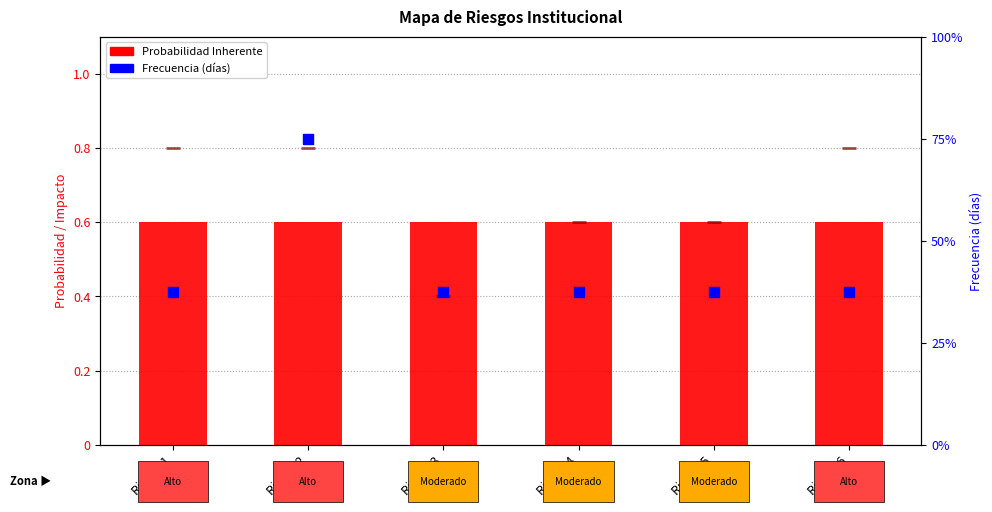

Which series contains the lowest Y value?

Impacto Inherente